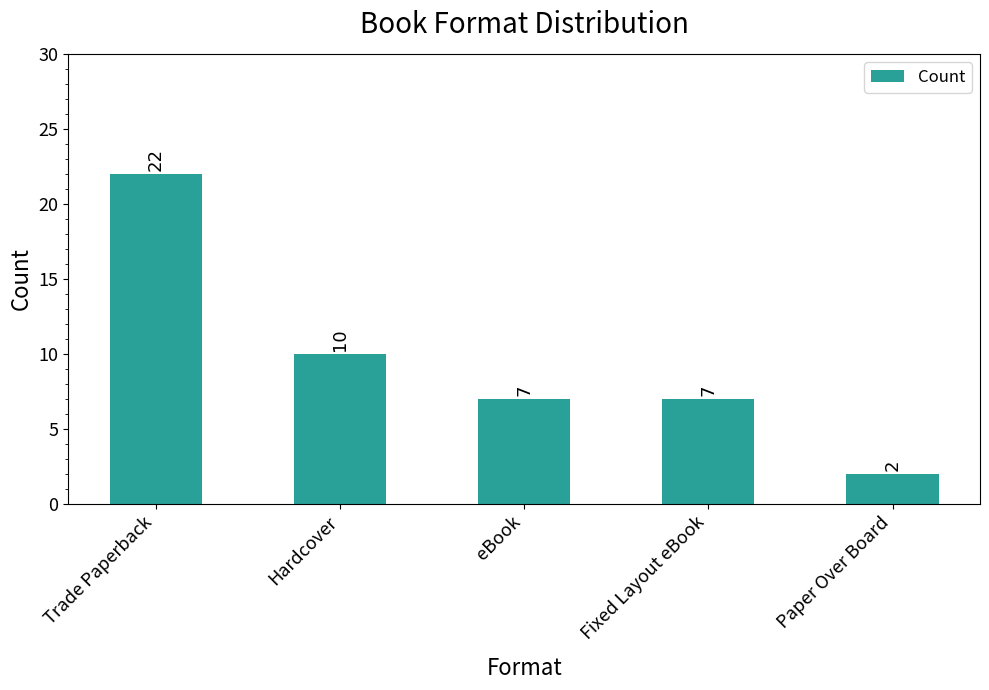

Is it true that the value at Paper Over Board is 2?

True